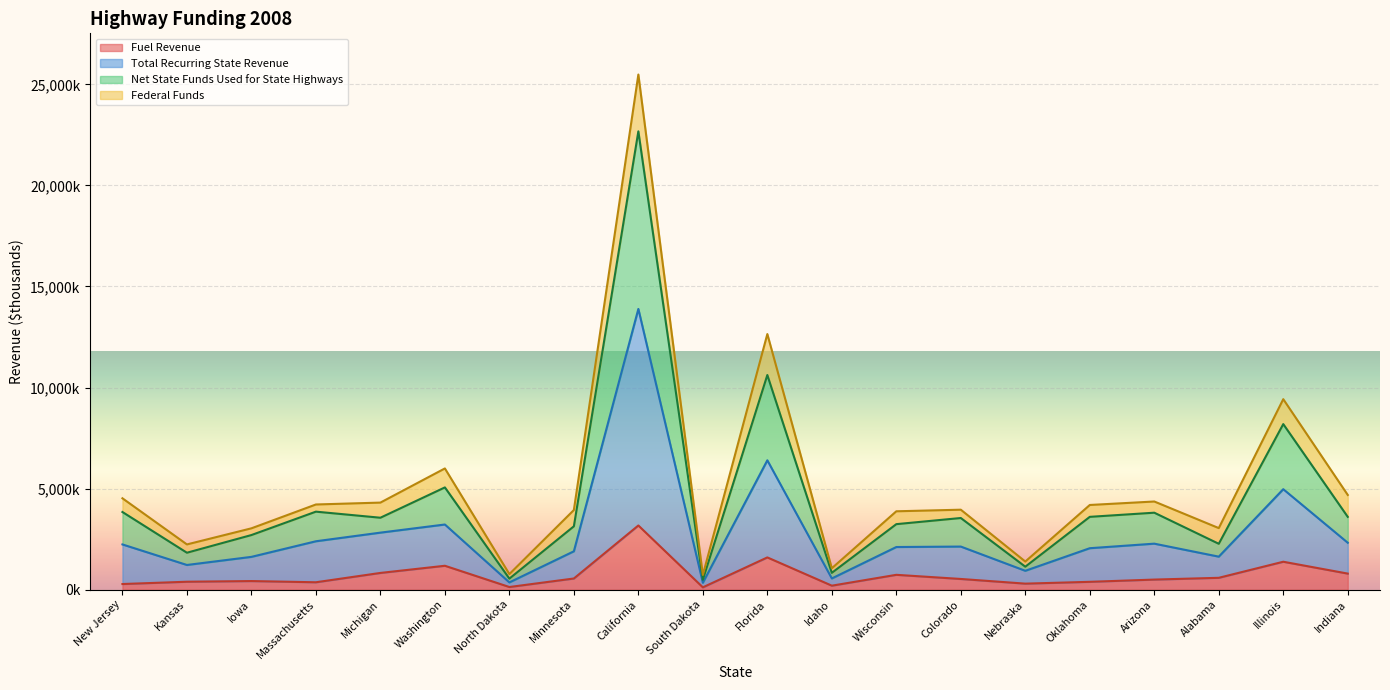

Does the chart display data point markers on the line(s)?

No